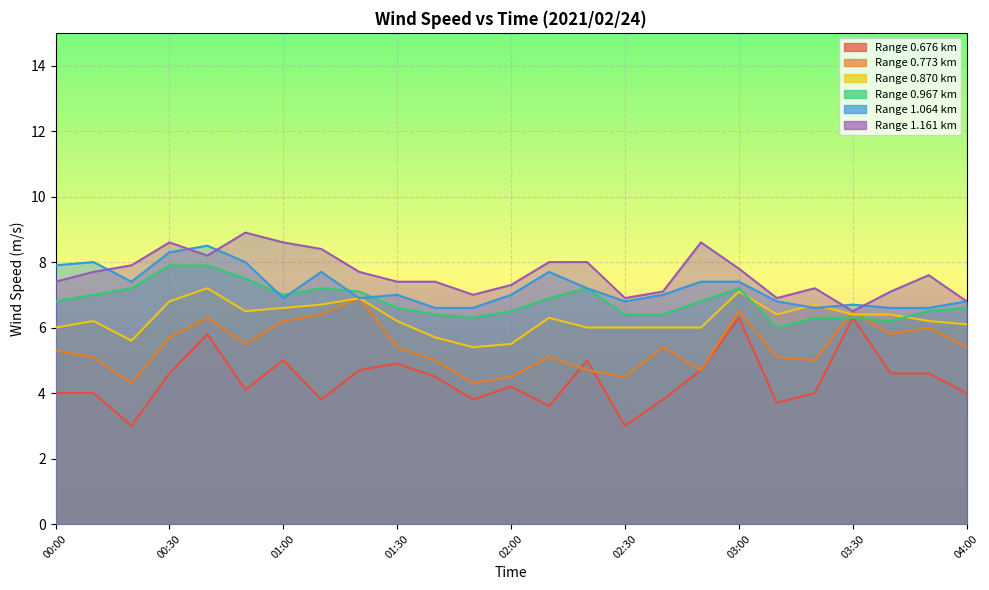

How many series are shown in this chart?

6